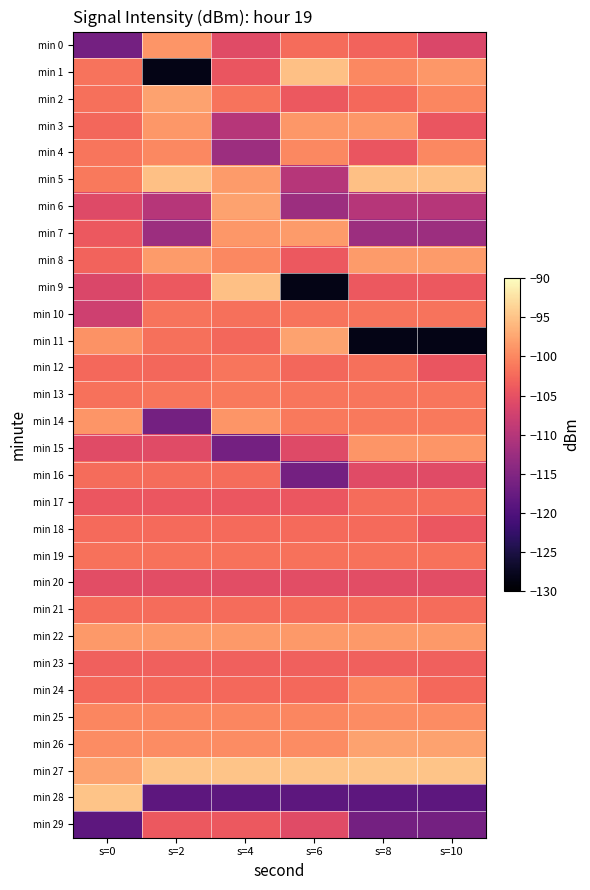

What is the smallest value displayed?

-128.4